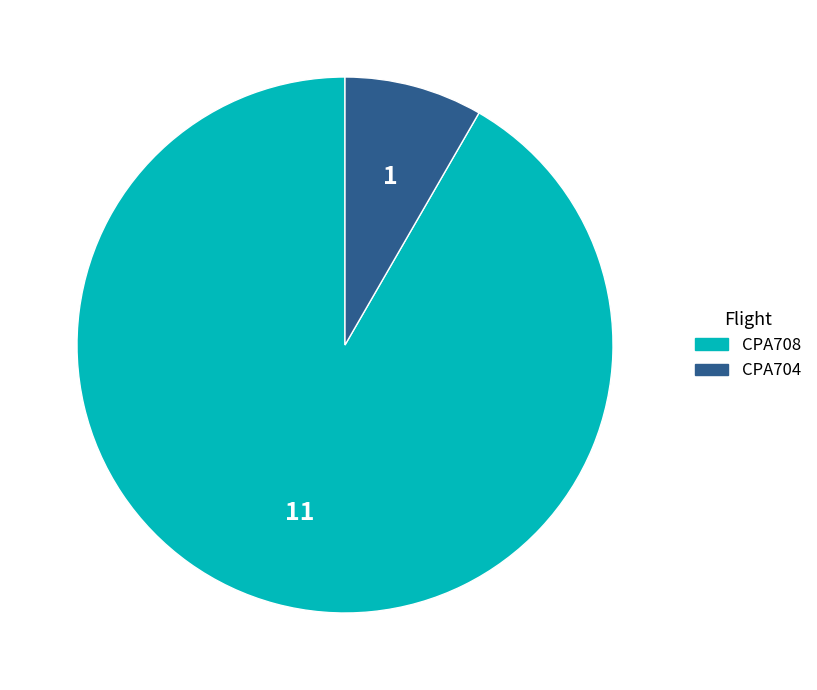

Which slice represents more than half of the pie?

CPA708